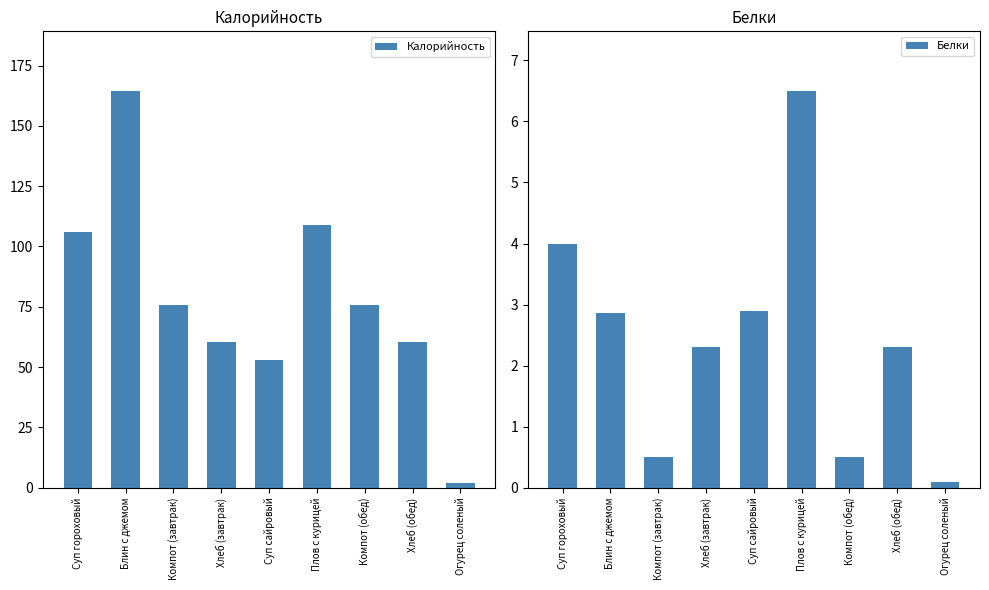

Which series has the largest total across all categories?

Калорийность